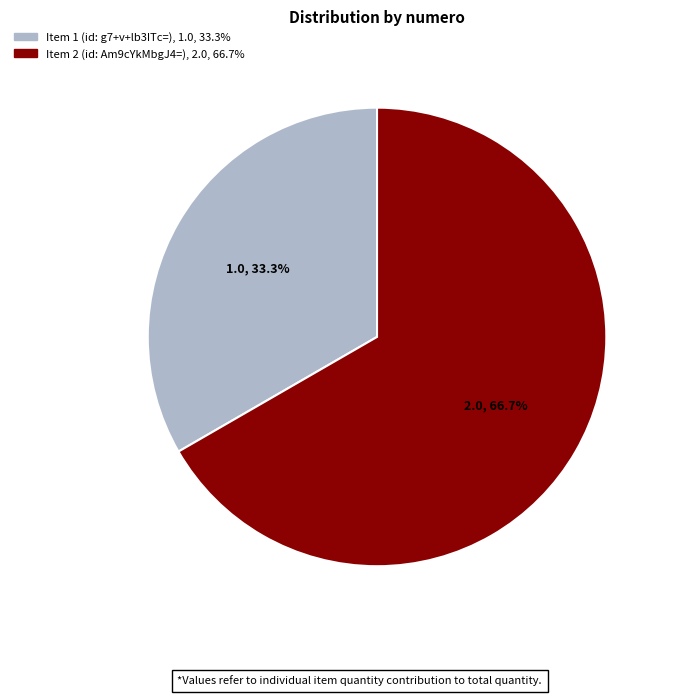

How many slices are in this pie chart?

2